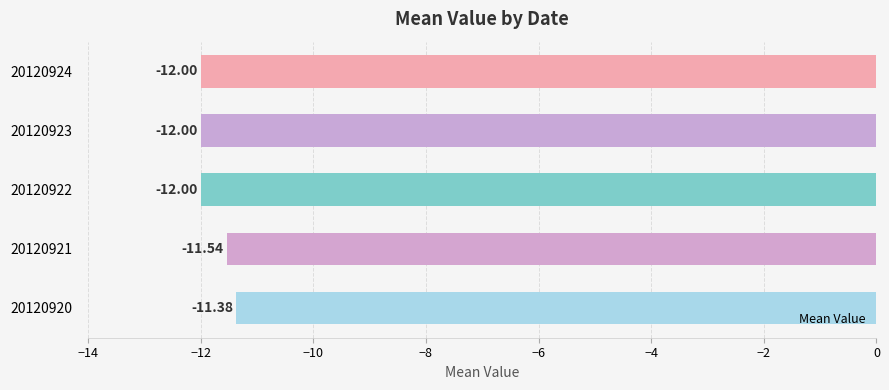

What is the difference between the values at 20120922 and 20120921?

0.5